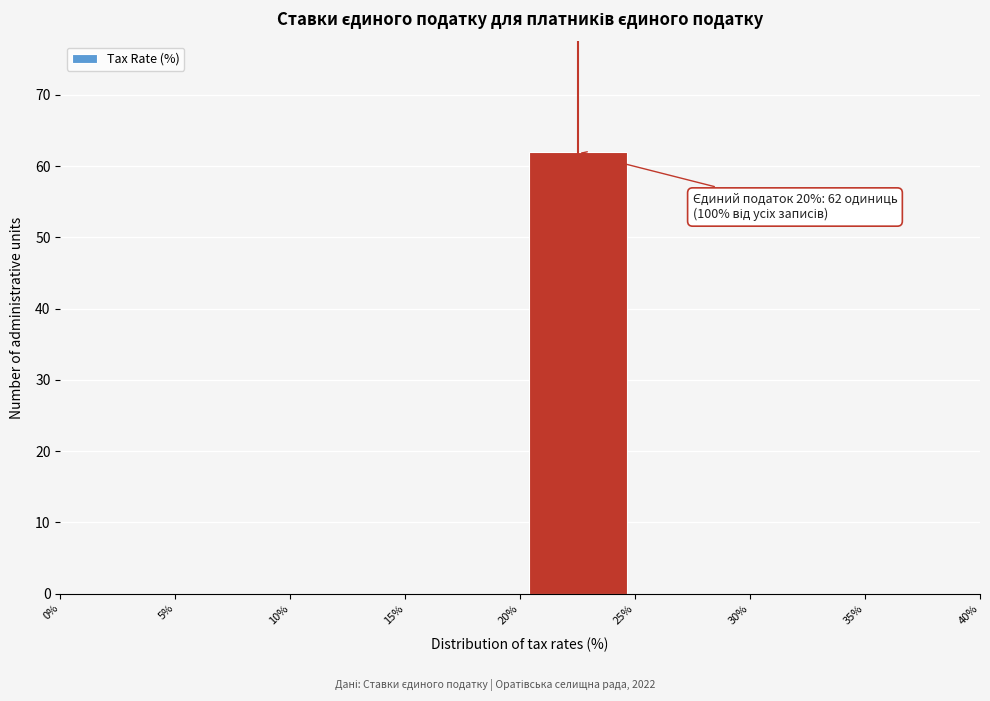

Which range on the x-axis has the tallest bar?

20% to 25%